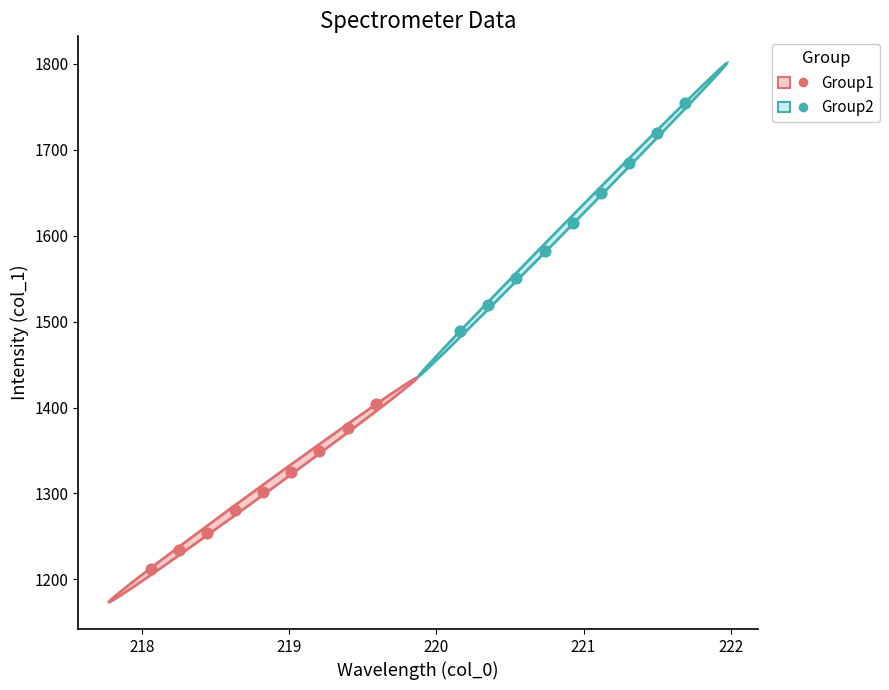

Which series reaches the minimum Y coordinate?

Group1